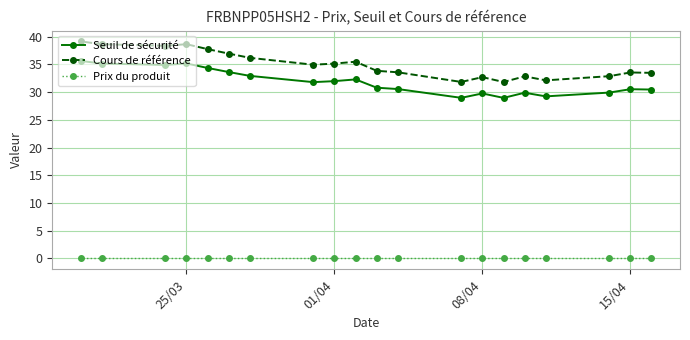

Which series has the largest range (max minus min)?

Cours de référence